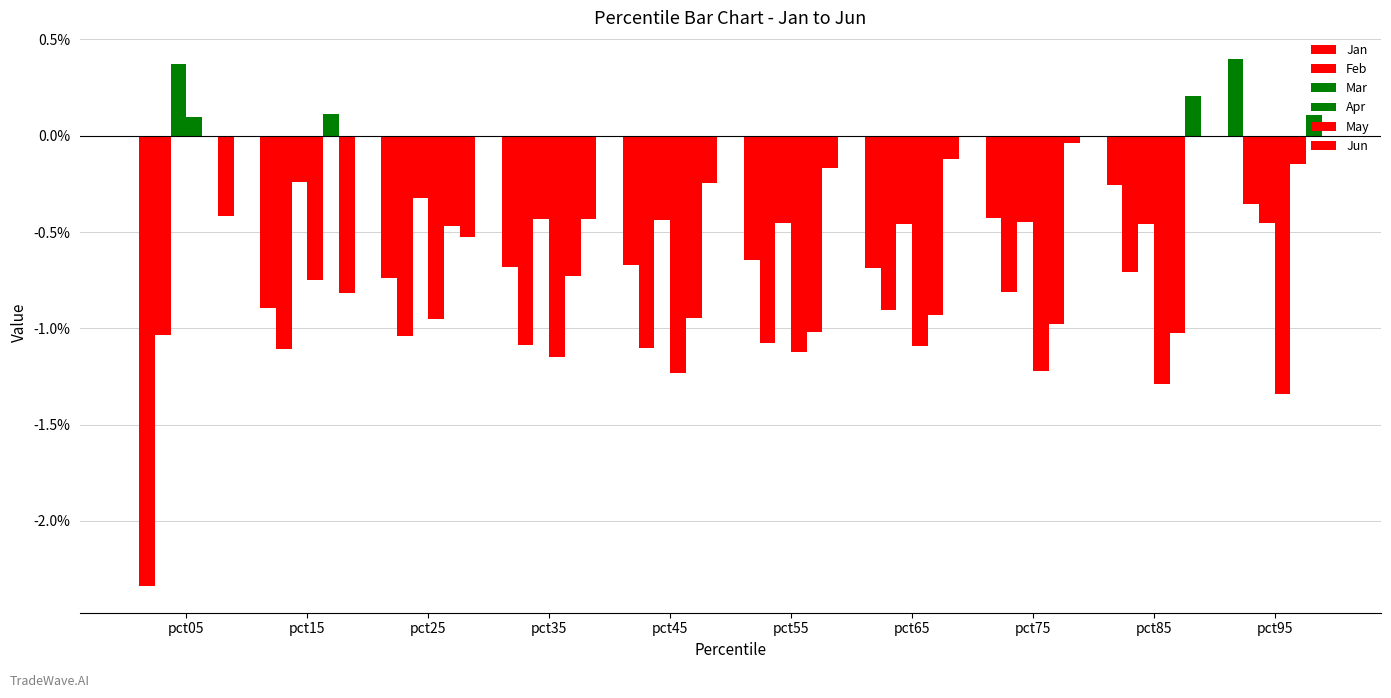

What is the value of the May bar at the 8th from the left?

-1.0